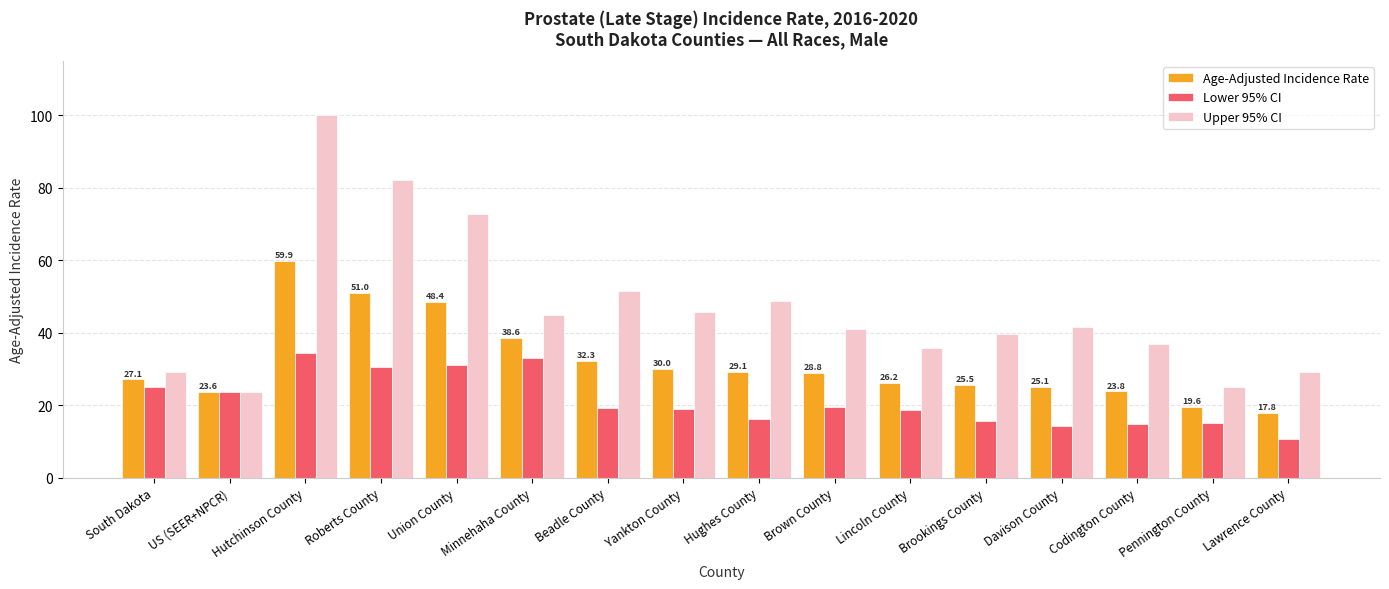

What is the maximum value shown in the chart?

100.1